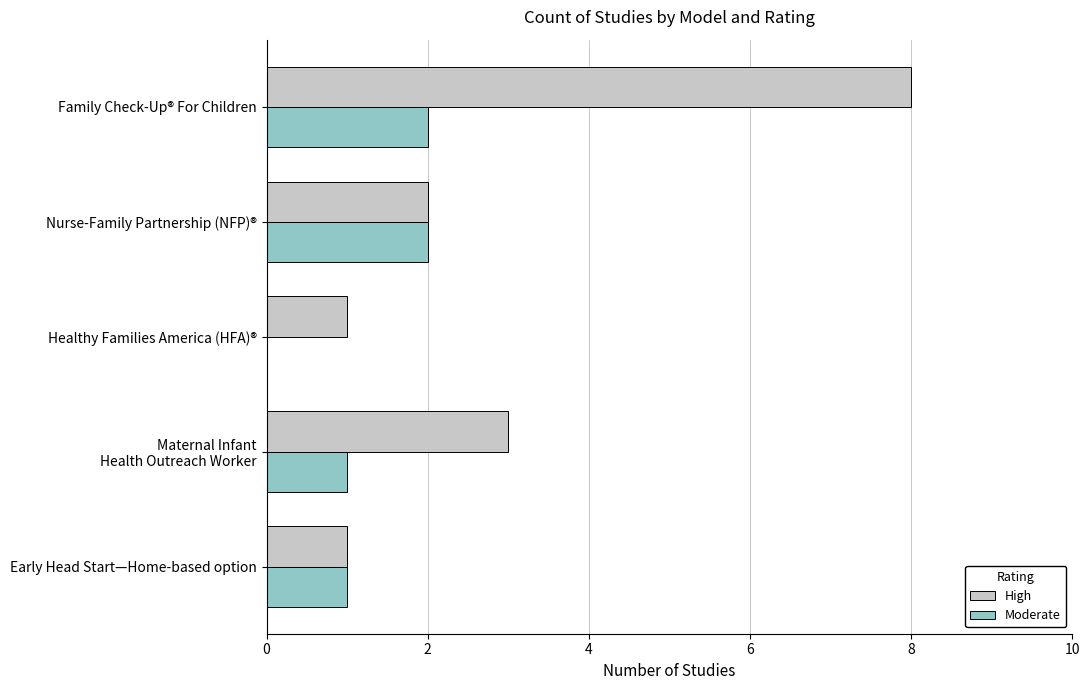

The Moderate series shows 1 at Early Head Start—Home-based option. True or false?

True